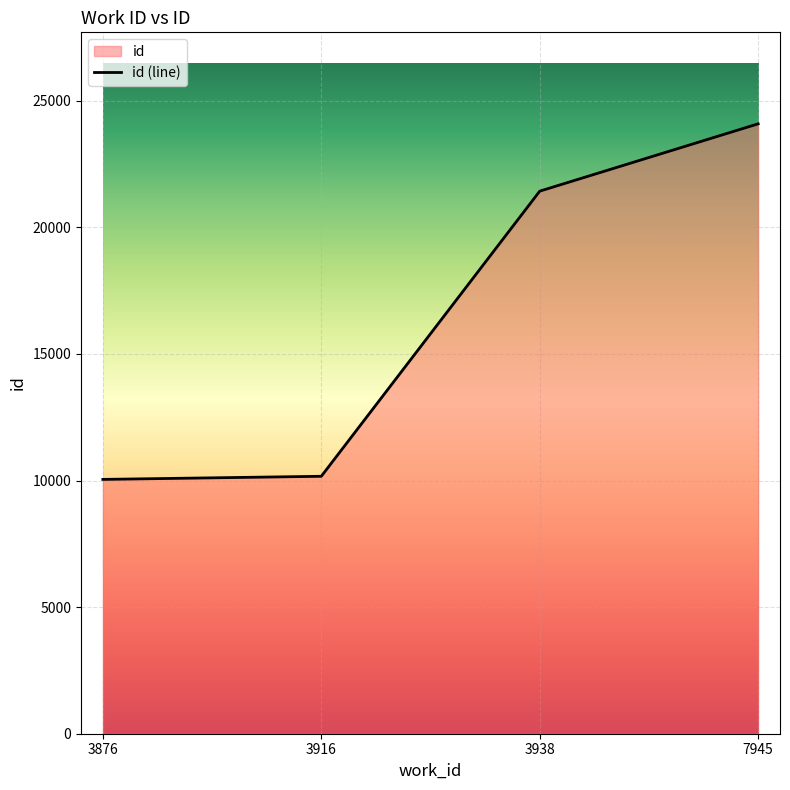

Rank the categories by value from highest to lowest.

7945, 3938, 3916, 3876